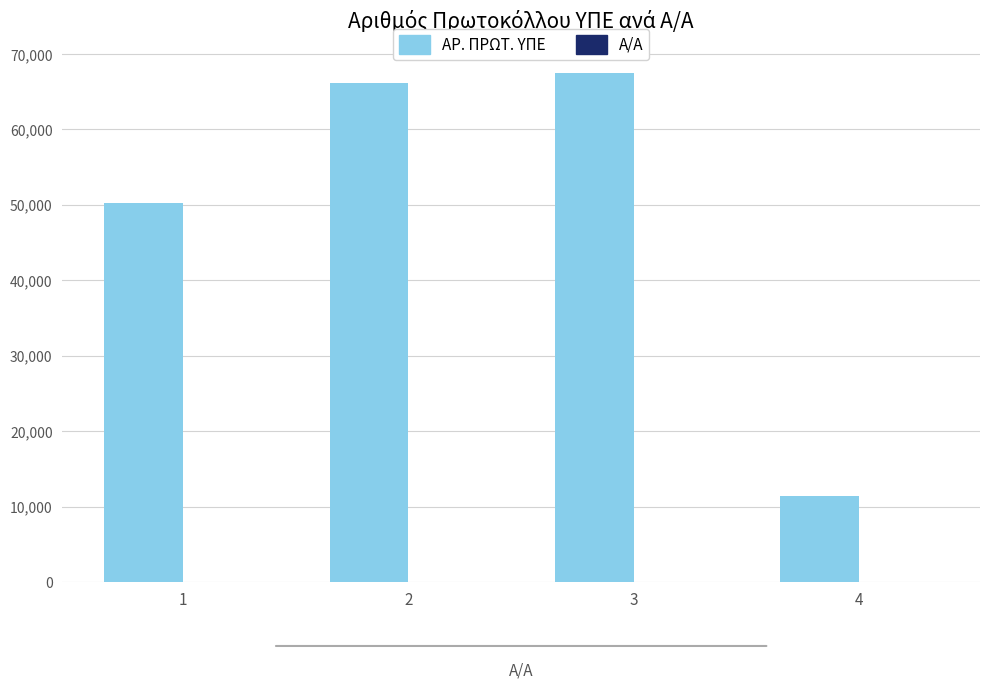

Between 2 and 4, which series saw the biggest shift?

ΑΡ. ΠΡΩΤ. ΥΠΕ